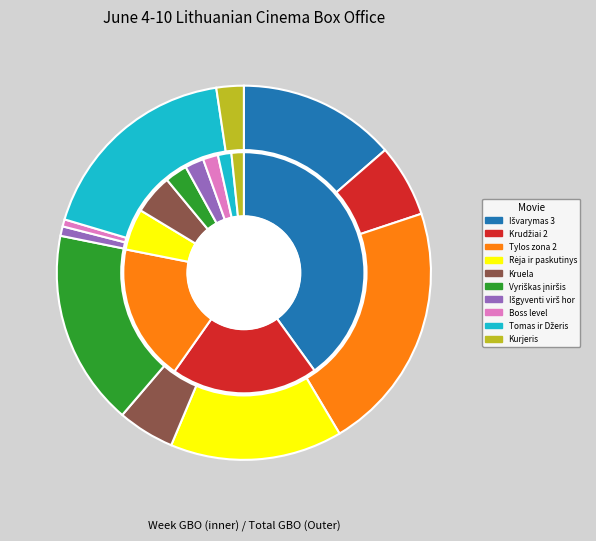

Rank the categories by value from lowest to highest.

Kurjeris, Tomas ir Džeris, Boss level, Išgyventi virš horizonto, Vyriškas įniršis, Kruela, Rėja ir paskutinysis drakonas, Tylos zona 2, Krudžiai 2, Išvarymas 3